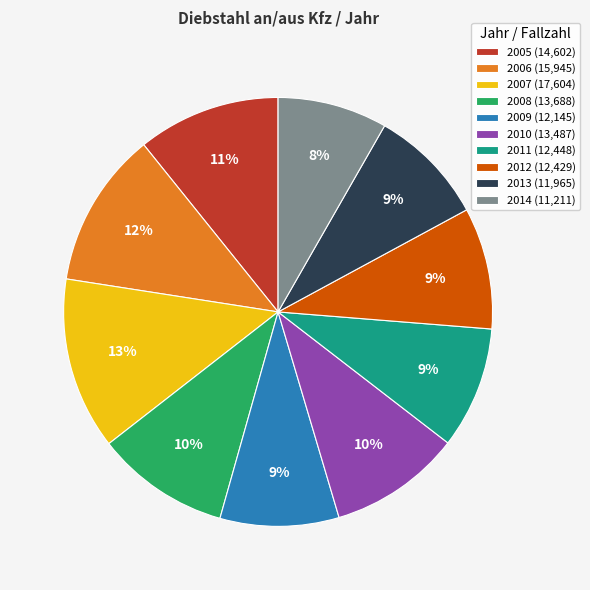

To the nearest percent, what percentage of the pie is 2011?

9%